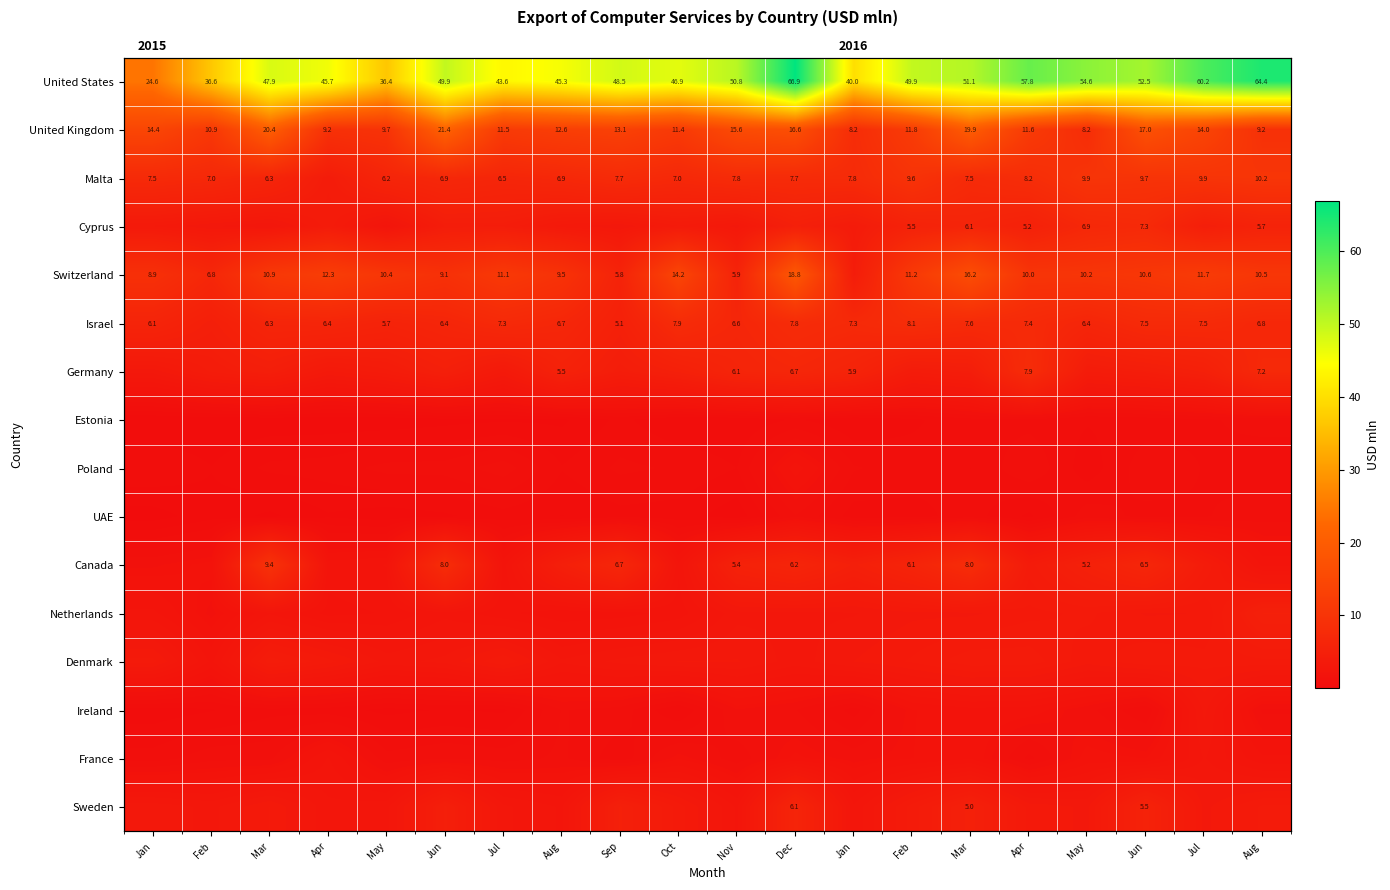

Which series has the largest range (max minus min)?

United States